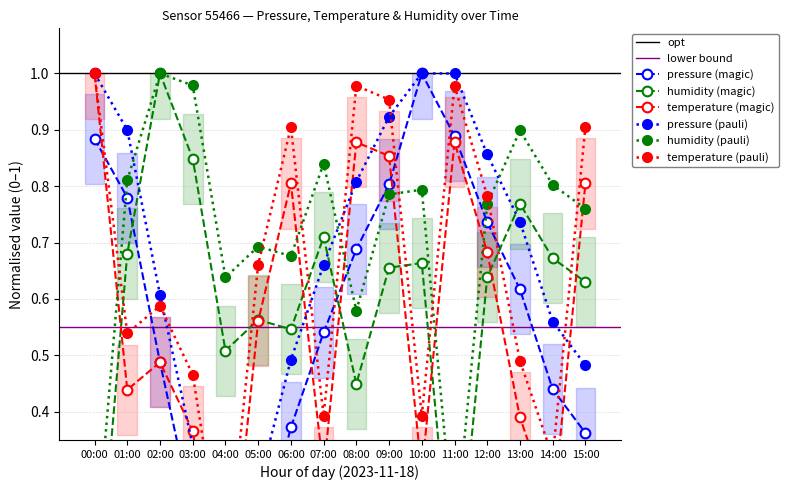

Which category has the highest value across all series?

10:00